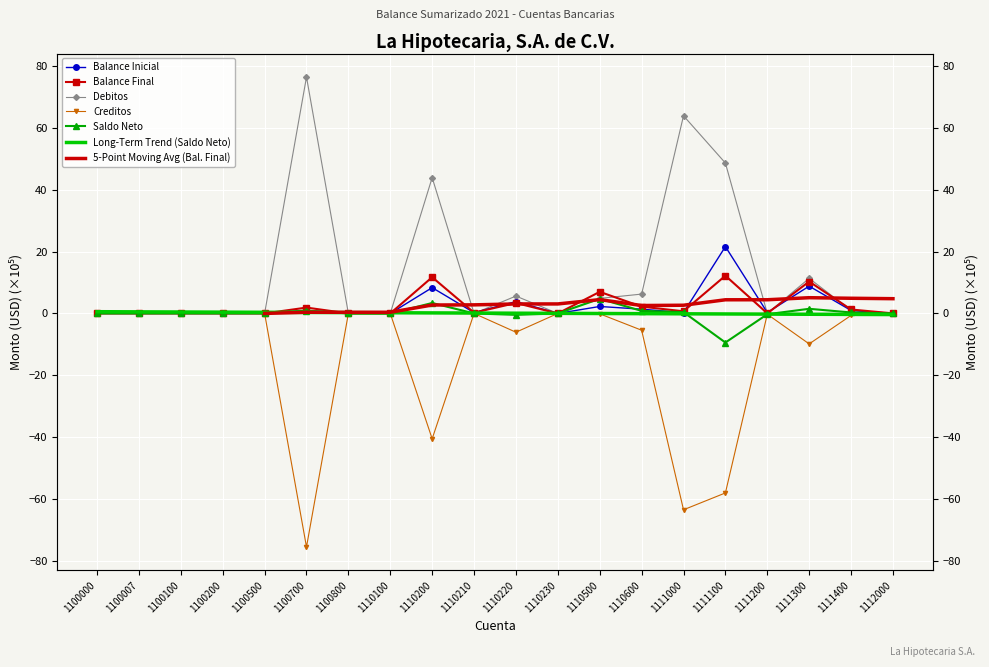

What is the value of the Creditos point at the 6th from the left?

-75.6